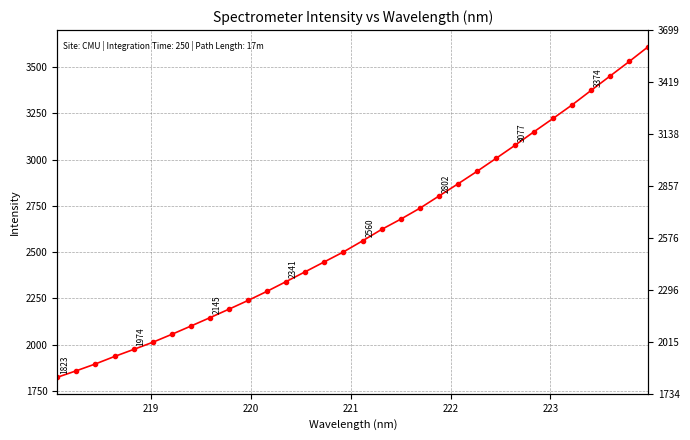

Is it true that the value at 22 is 879.6?

False